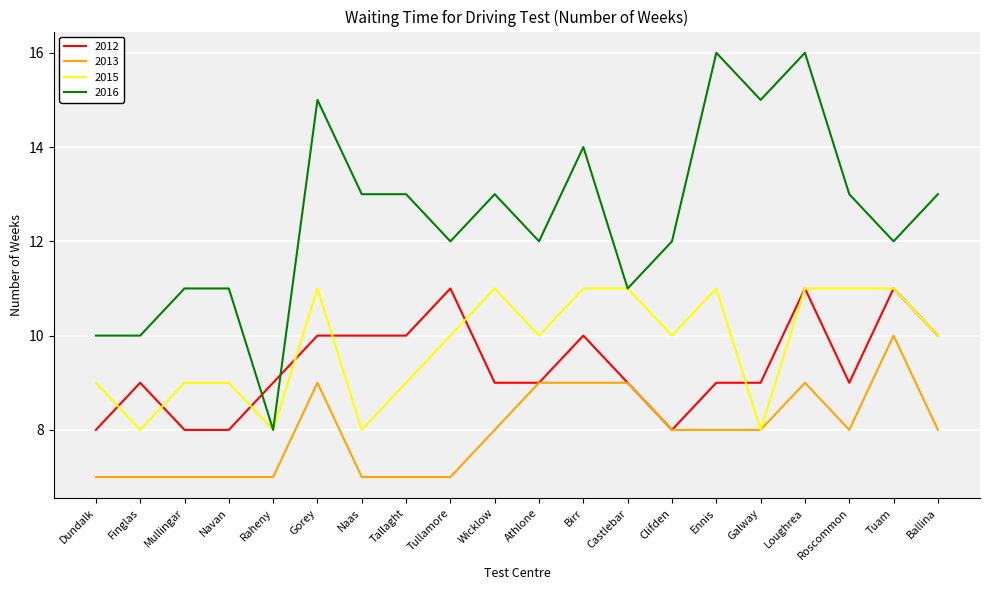

What position from the left is Navan?

4